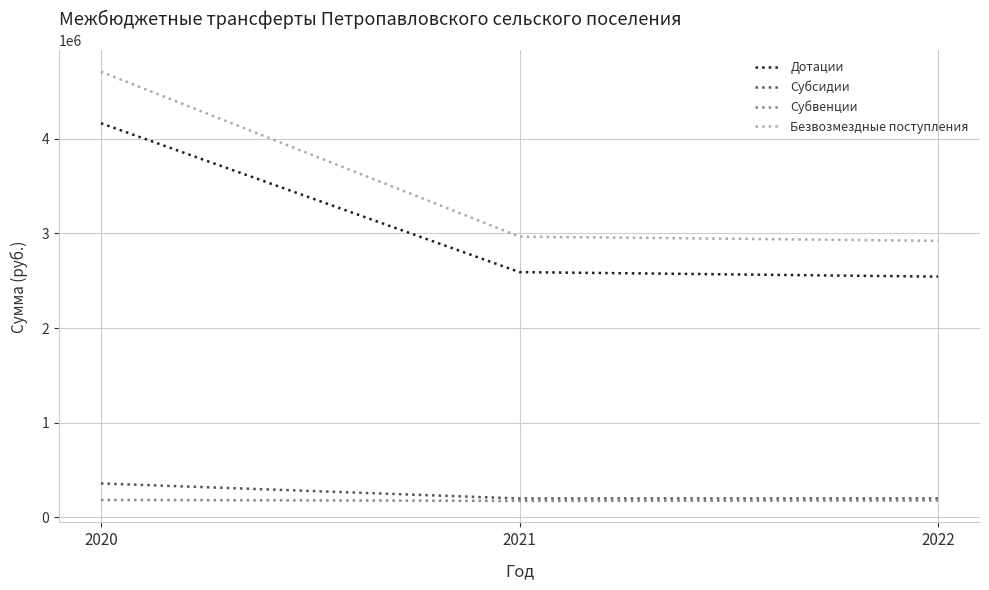

What are all the series names shown in the legend?

Дотации, Субсидии, Субвенции, Безвозмездные поступления